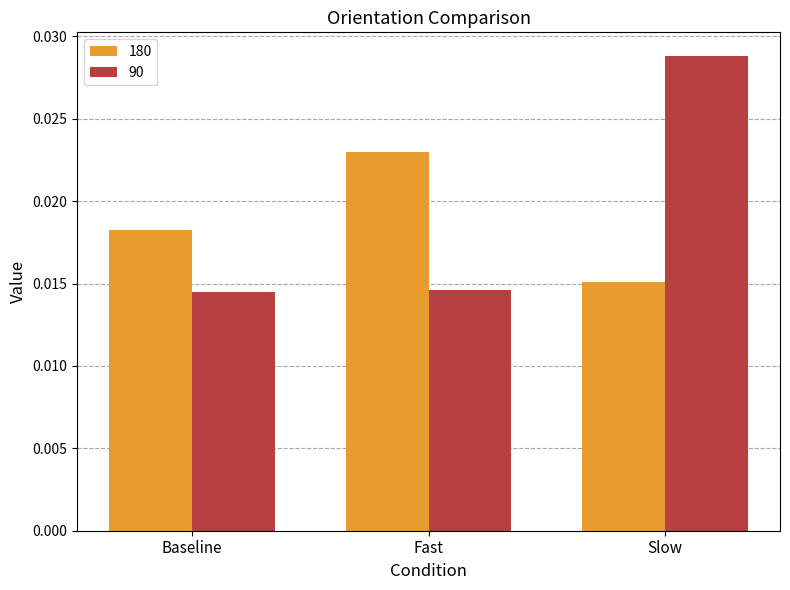

At which category is the sum across all series the highest?

Slow